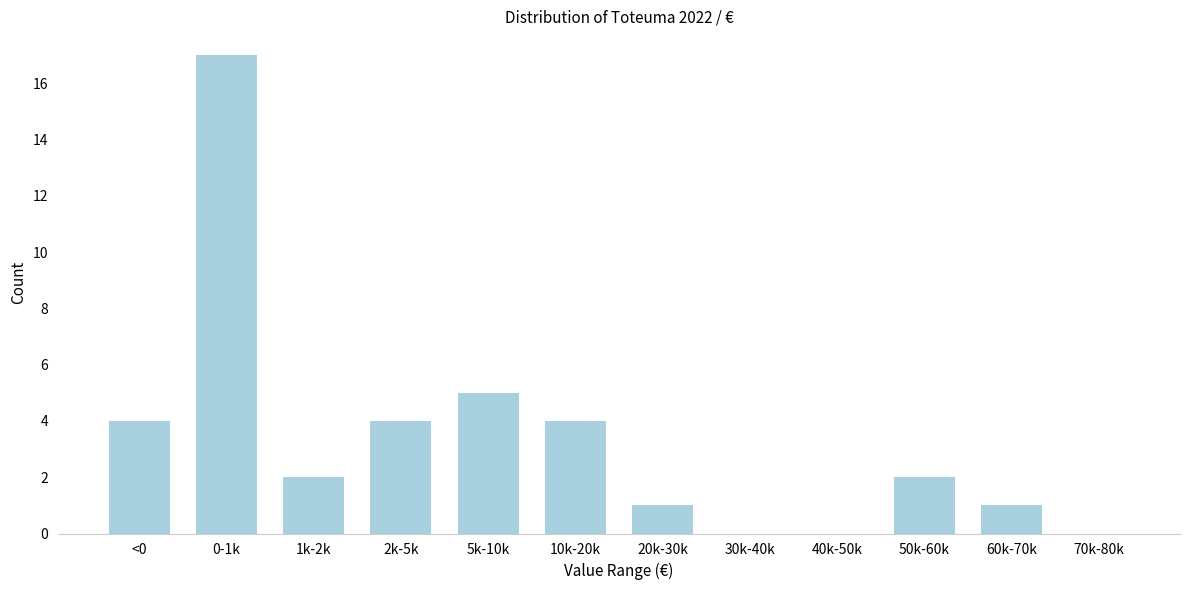

Reading right to left, transcribe all the data shown in this chart.

70k-80k=0	60k-70k=1	50k-60k=2	40k-50k=0	30k-40k=0	20k-30k=1	10k-20k=4	5k-10k=5	2k-5k=4	1k-2k=2	0-1k=17	<0=4